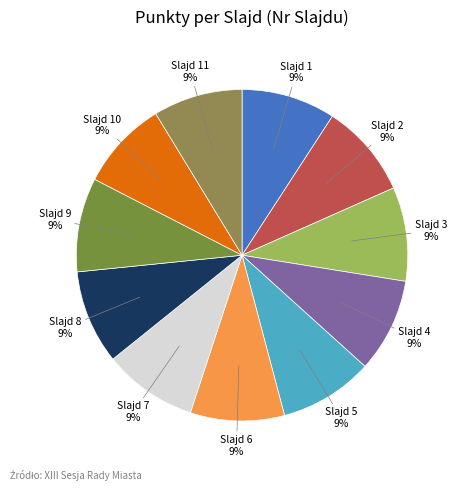

Does Slajd 5 account for over 50% of the chart?

No